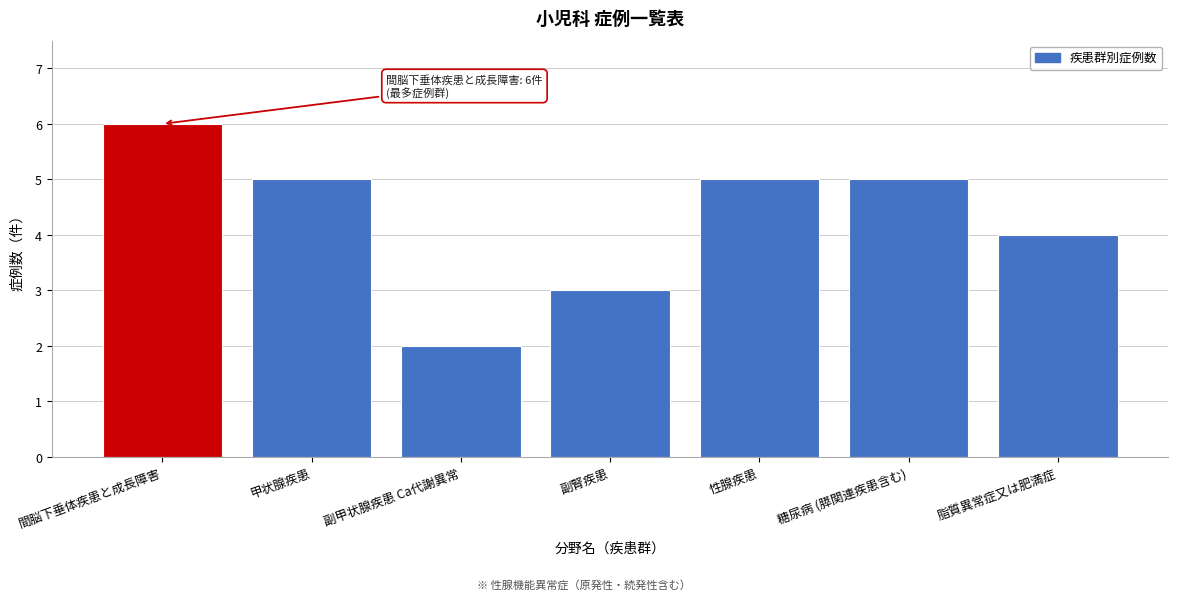

Reading left to right, list all the values displayed in this chart.

6	5	2	3	5	5	4